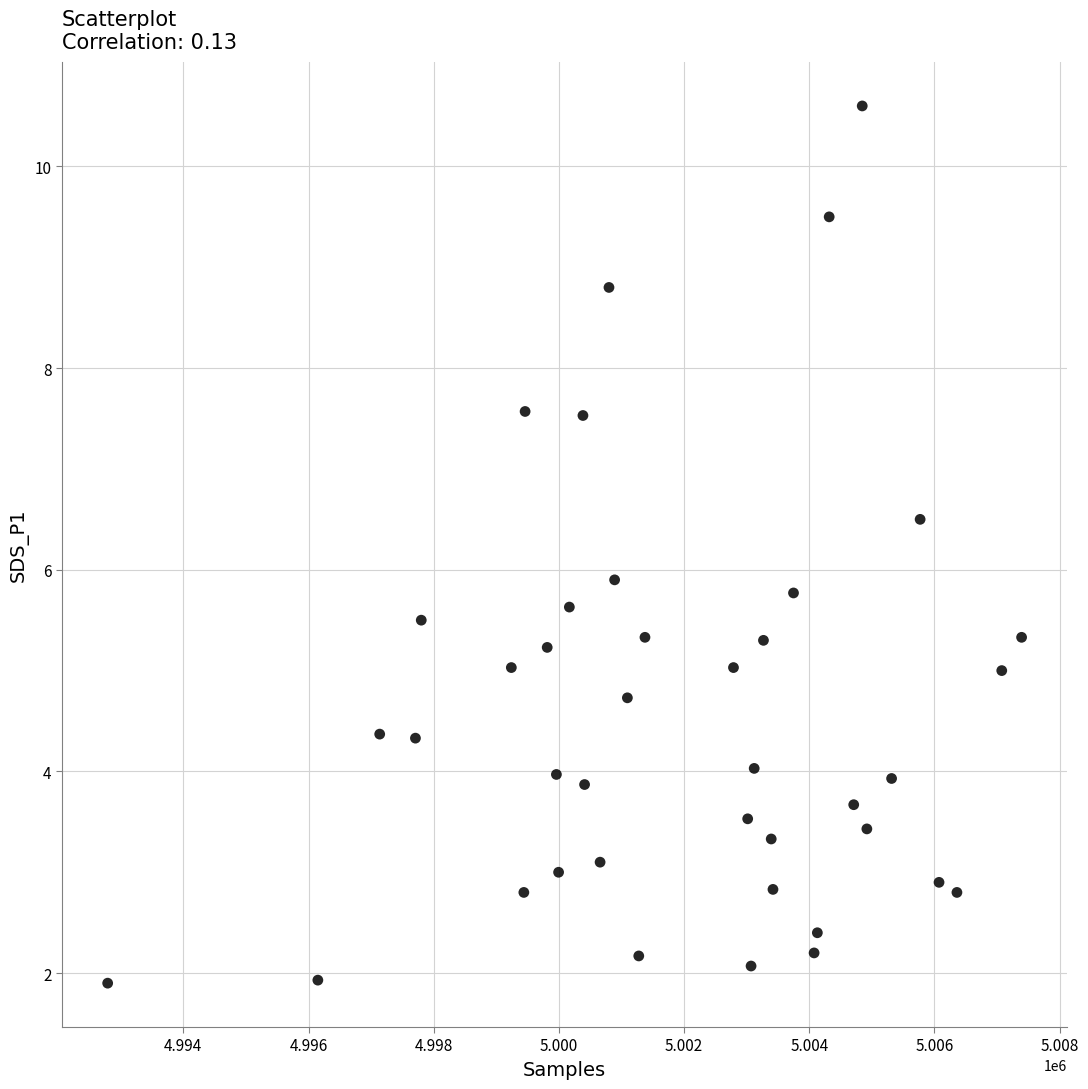

What Y value in the scatter plot is closest to 6?

5.9